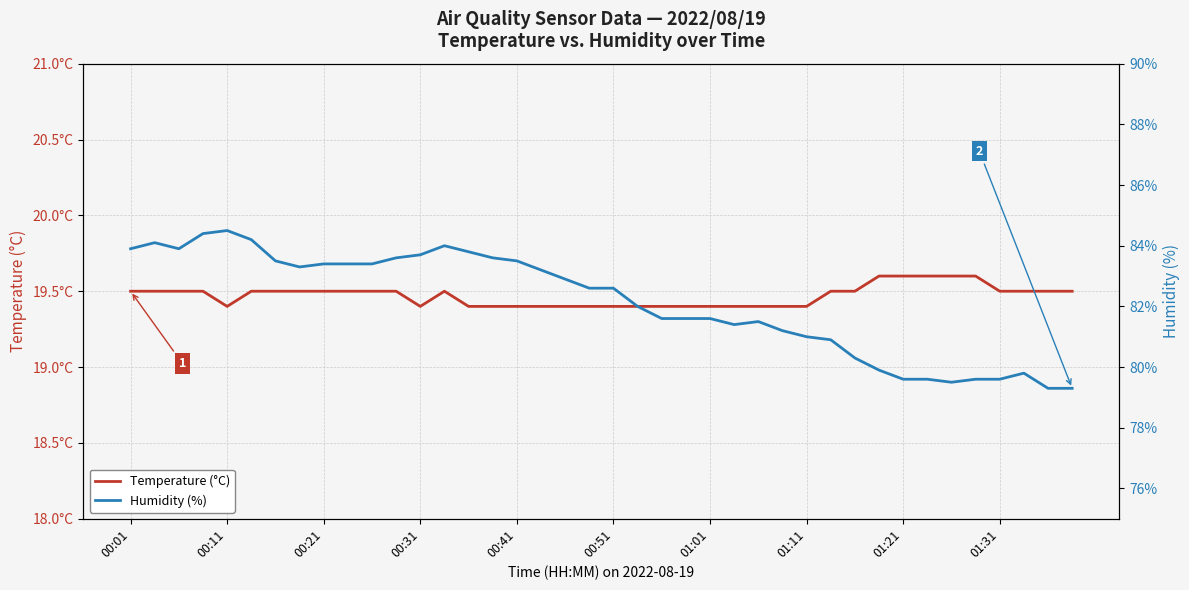

Which series has the largest range (max minus min)?

Humidity (%)